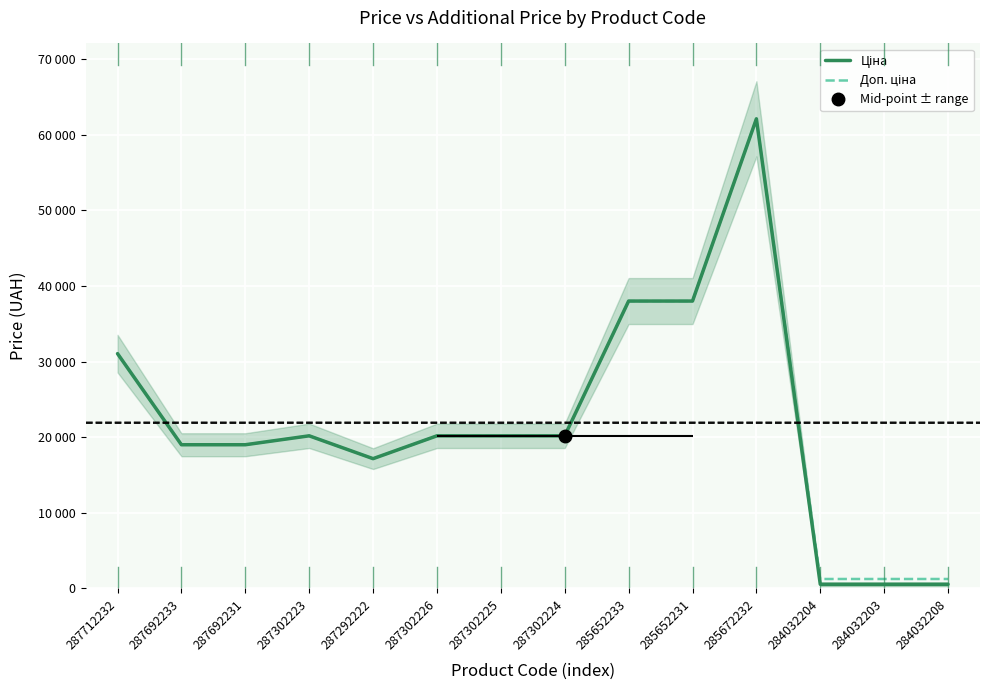

Reading right to left, transcribe all the data shown in this chart.

Ціна: 284032208=545.0	284032203=545.0	284032204=545.0	285672232=62116.9	285652231=38011.3	285652233=38011.3	287302224=20186.0	287302225=20186.0	287302226=20186.0	287292222=17165.0	287302223=20186.0	287692231=19005.7	287692233=19005.7	287712232=31058.4
Доп. ціна: 284032208=1249.1	284032203=1249.1	284032204=1249.1	285672232=62116.9	285652231=38011.3	285652233=38011.3	287302224=20186.0	287302225=20186.0	287302226=20186.0	287292222=17165.0	287302223=20186.0	287692231=19005.7	287692233=19005.7	287712232=31058.4